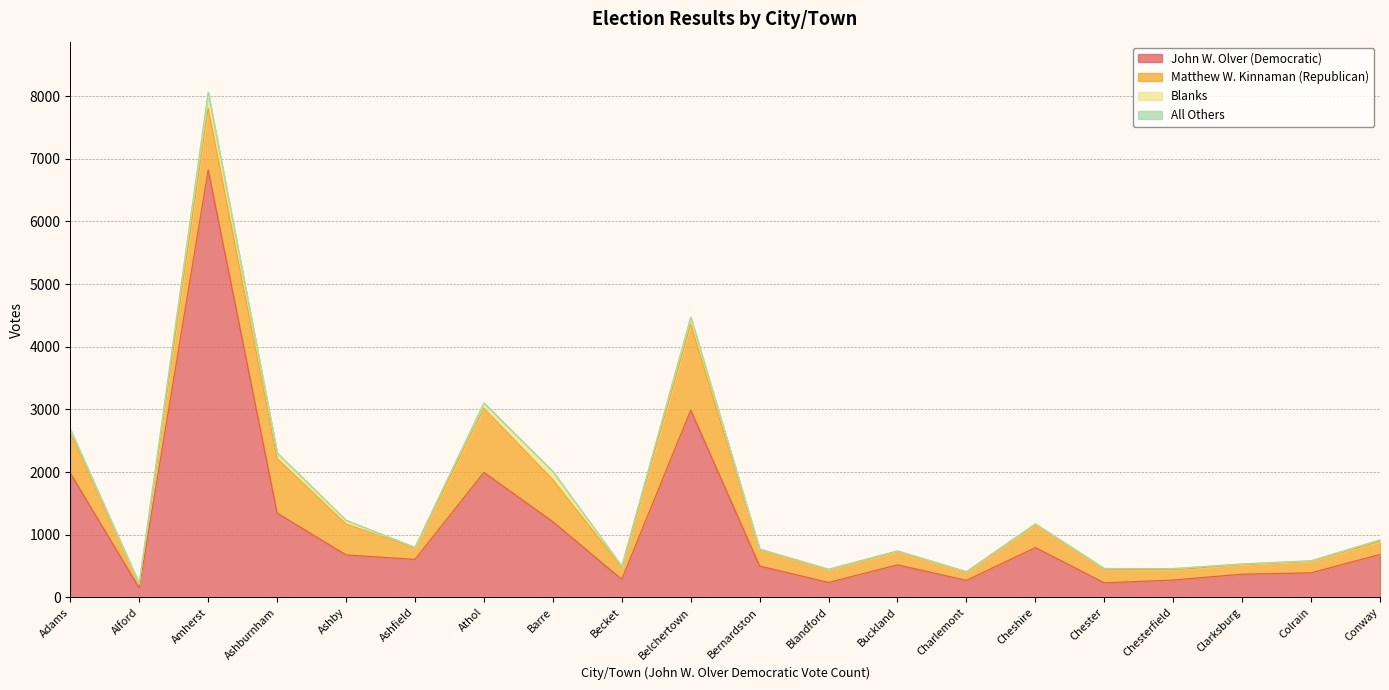

What is the difference between the second highest and second lowest values in the Matthew W. Kinnaman (Republican) series?

892